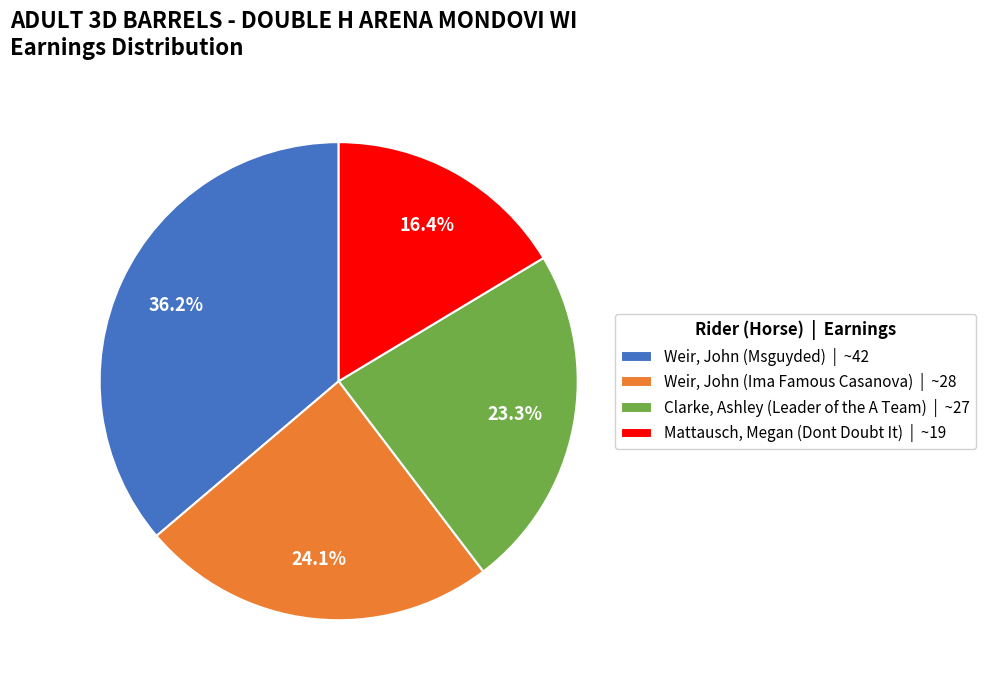

Which category has the smallest portion of the pie?

Mattausch, Megan (Dont Doubt It)